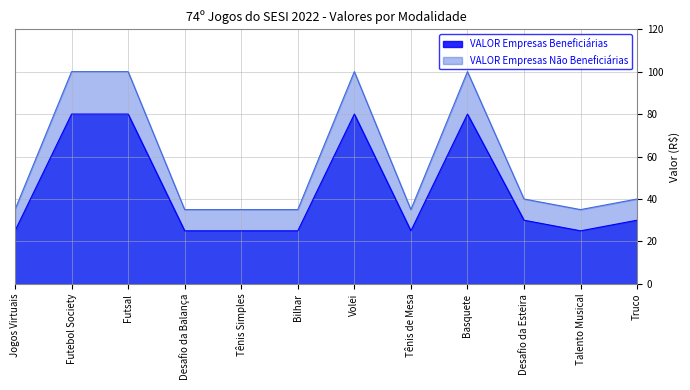

Which series has the widest spread of values?

VALOR Empresas Não Beneficiárias